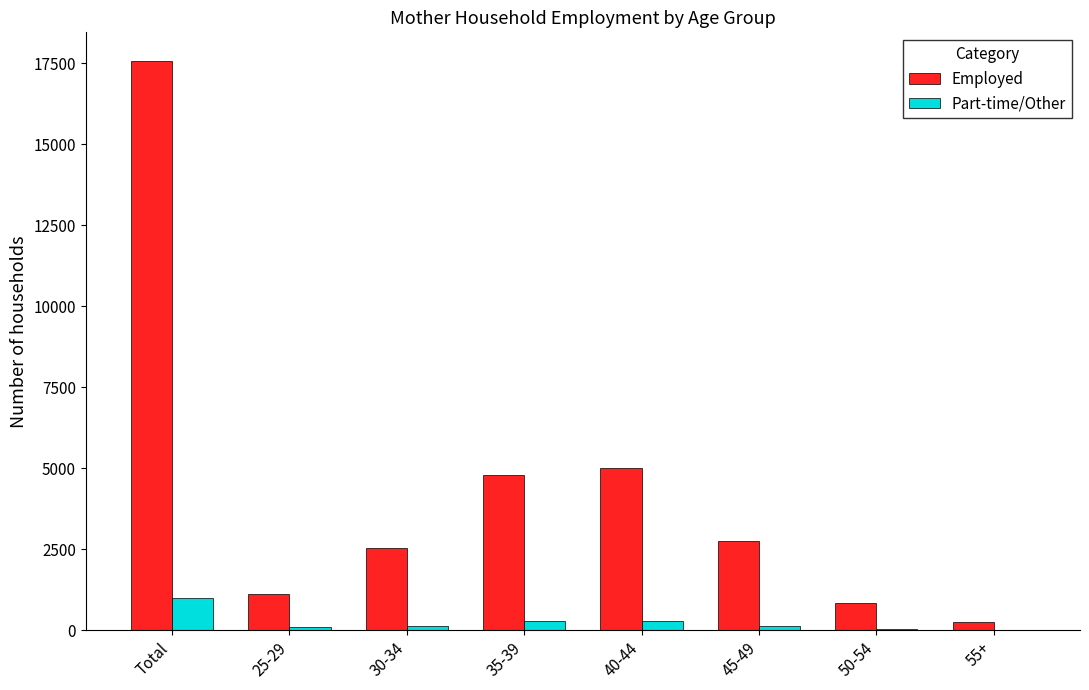

Count the number of categories in the chart.

8